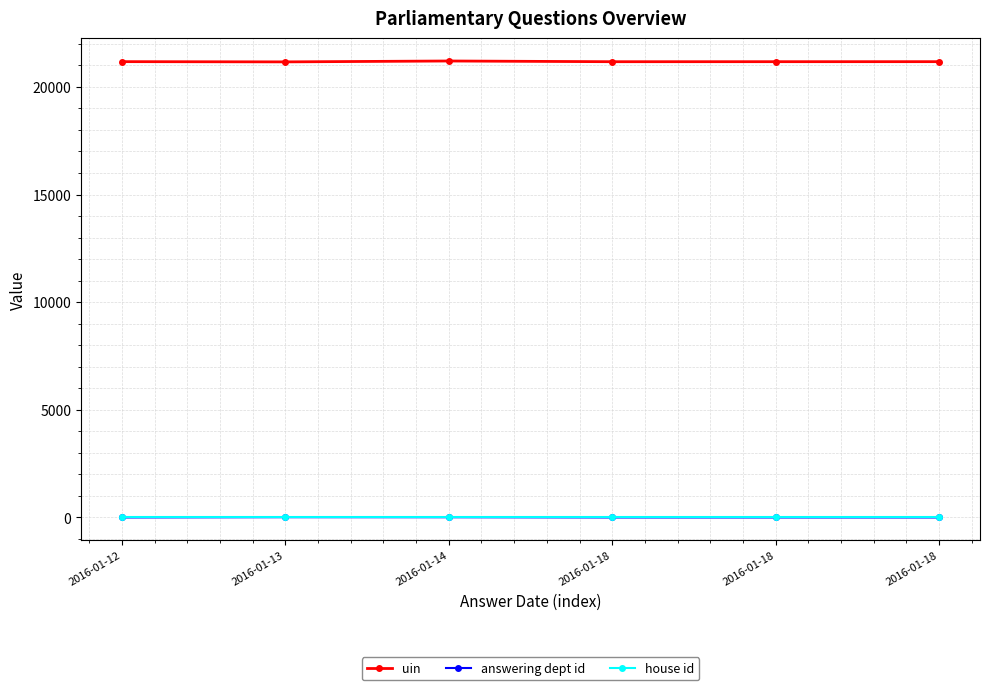

How many series are shown in this chart?

3